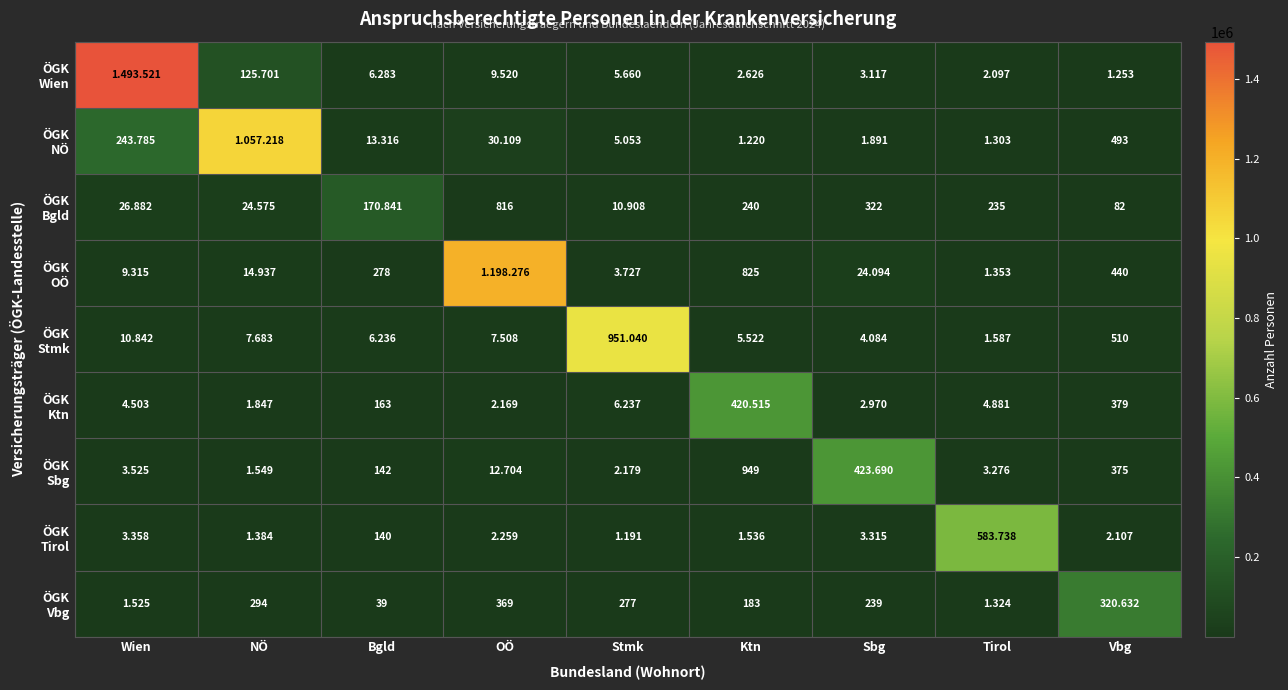

At how many categories does at least one series exceed 957959?

3